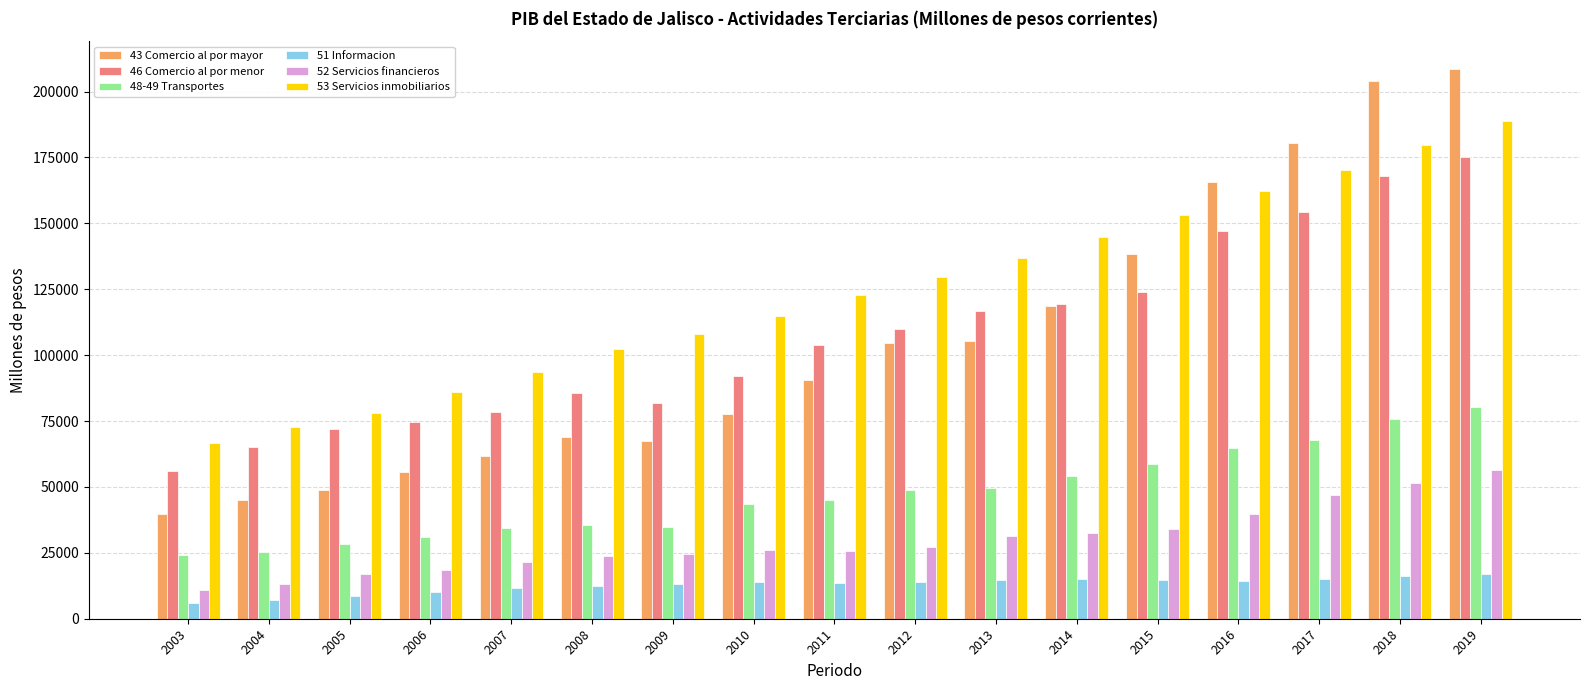

Read the 52 Servicios financieros value at 2018.

51622.1